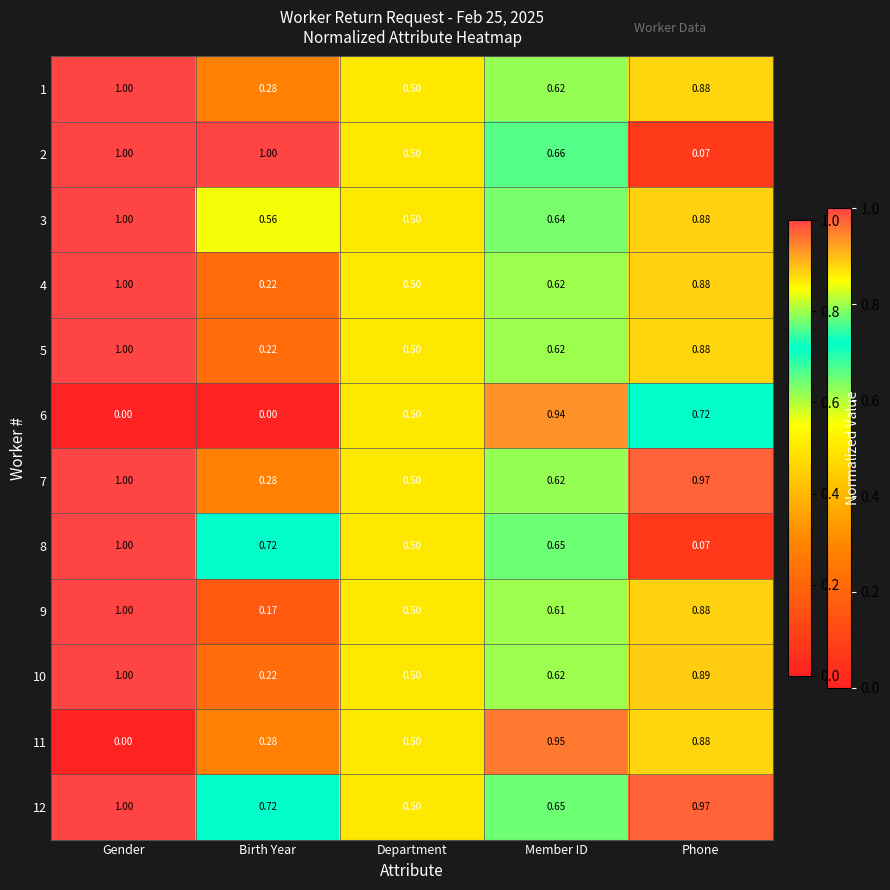

At which category is the sum across all series the highest?

Gender